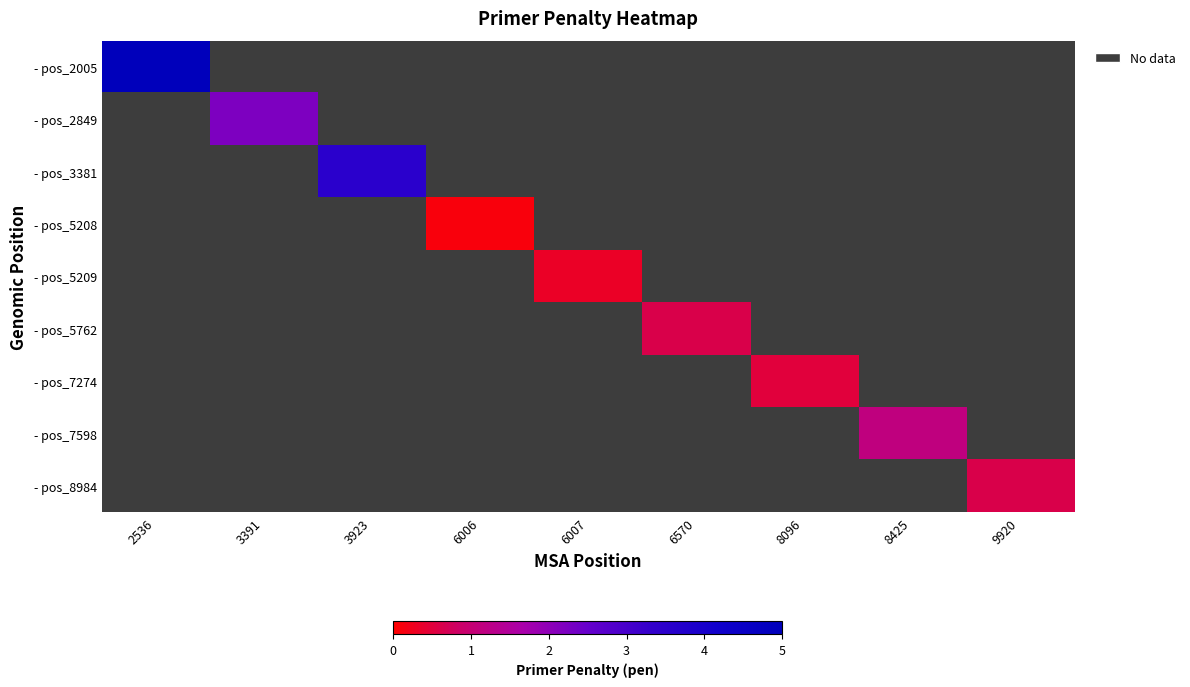

Which has a higher value, 3391 or 3923?

3923